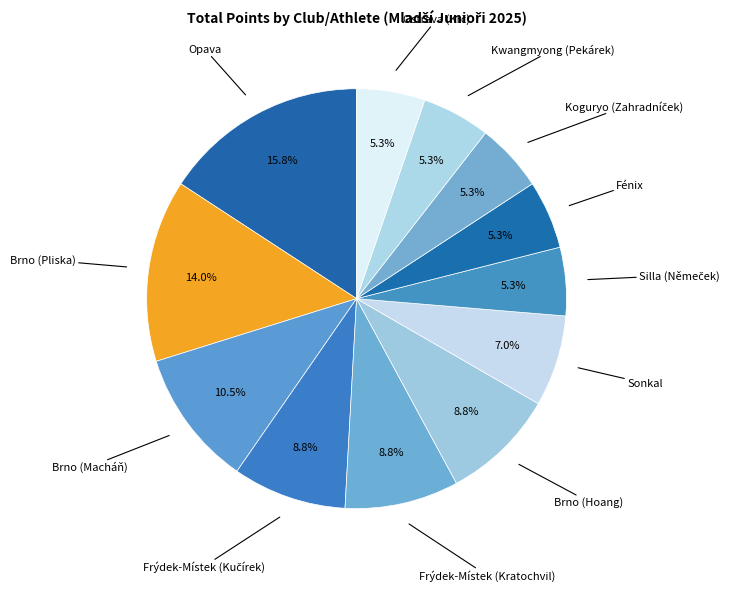

How many slices are in this pie chart?

12